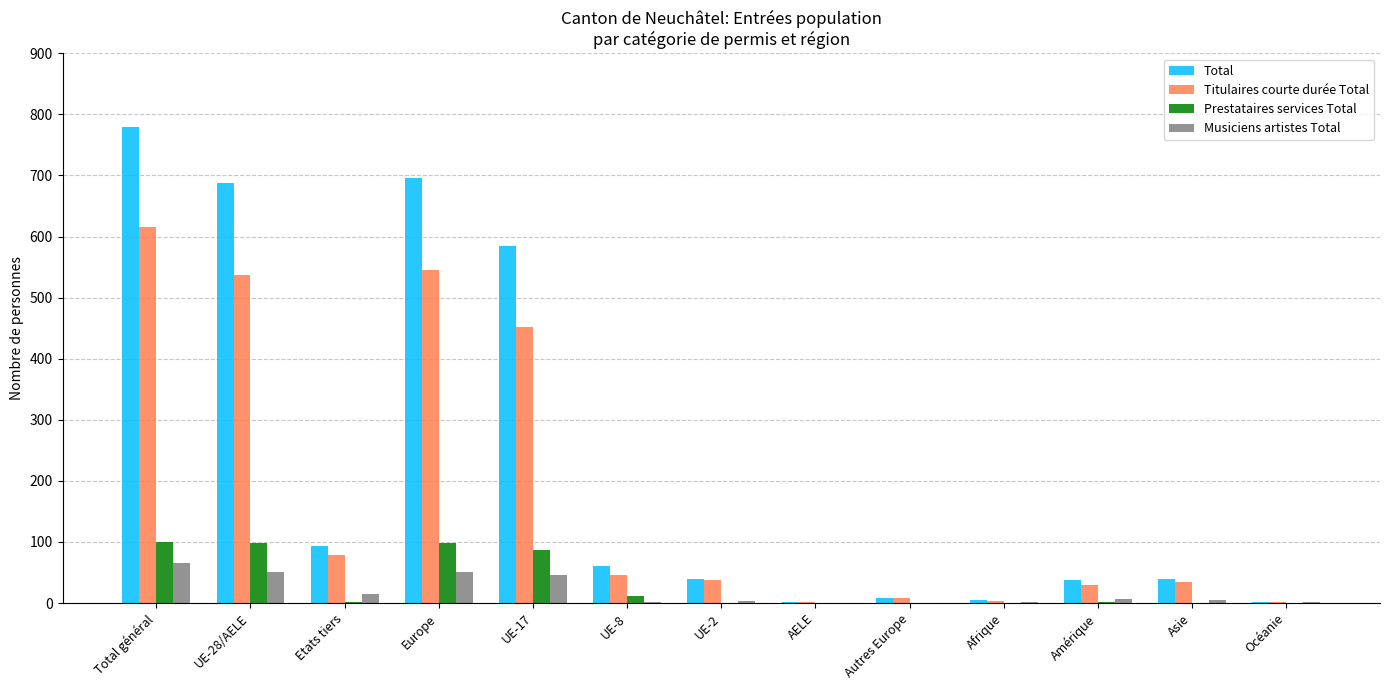

At which category is the sum across all series the highest?

Total général